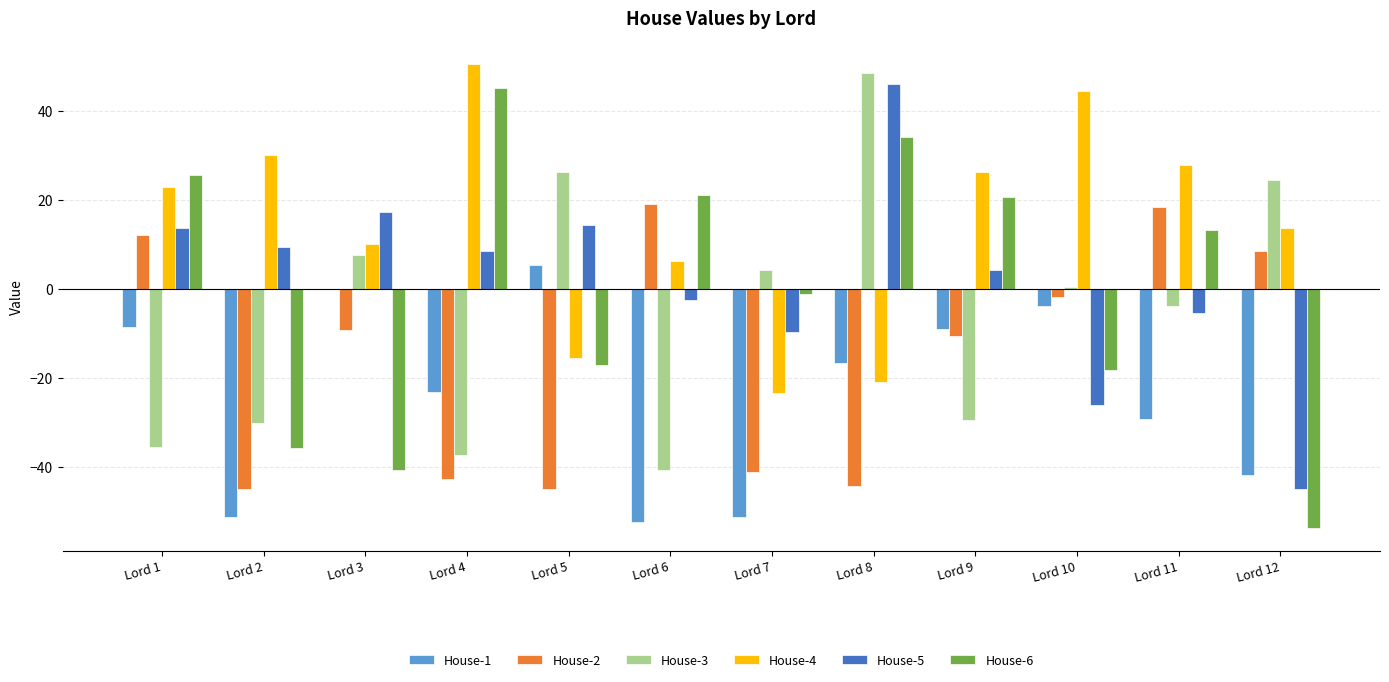

Which series has the largest range (max minus min)?

House-6